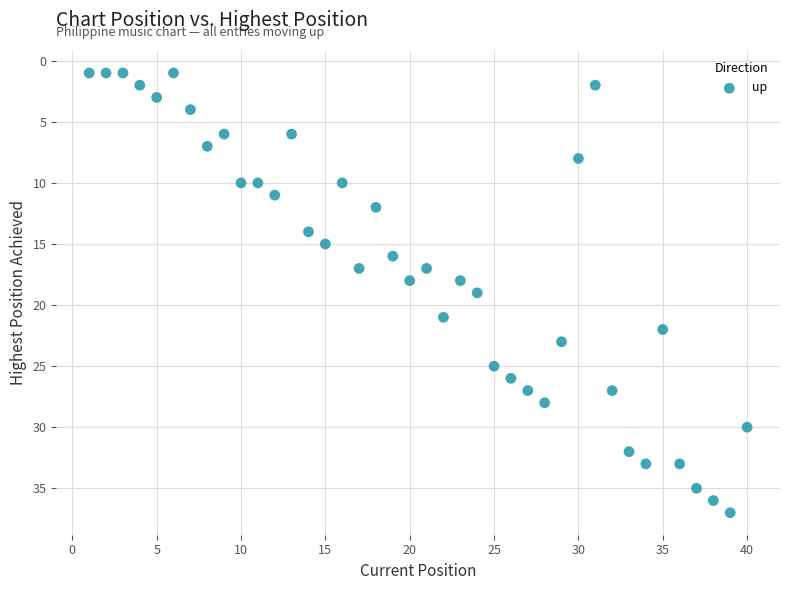

What is the range of X values (max minus min)?

39